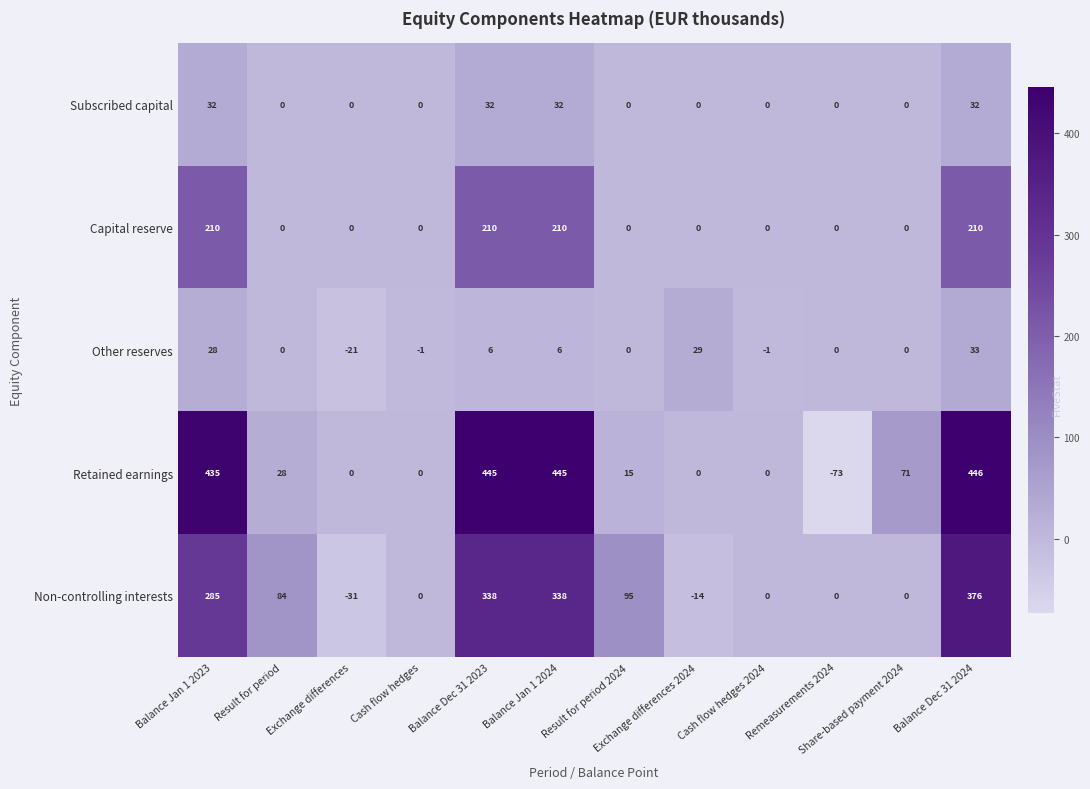

Which series changed the most between Result for period and Result for period 2024?

Retained earnings